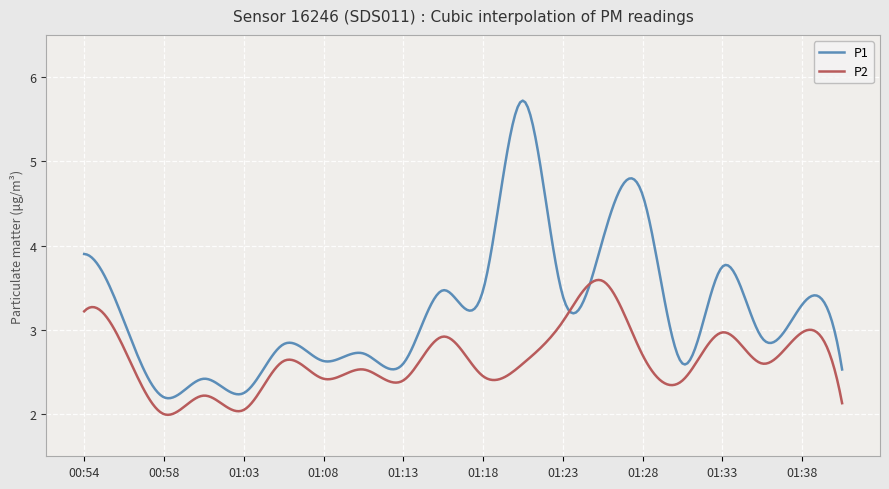

Rank the series by their average value, from lowest to highest.

P2, P1